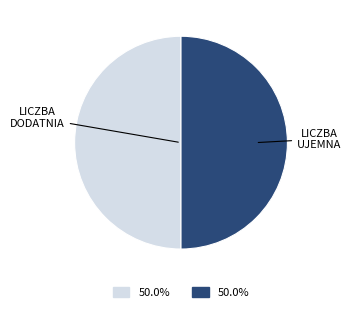

Approximately how many times larger is the value at LICZBA UJEMNA compared to LICZBA DODATNIA?

1.0